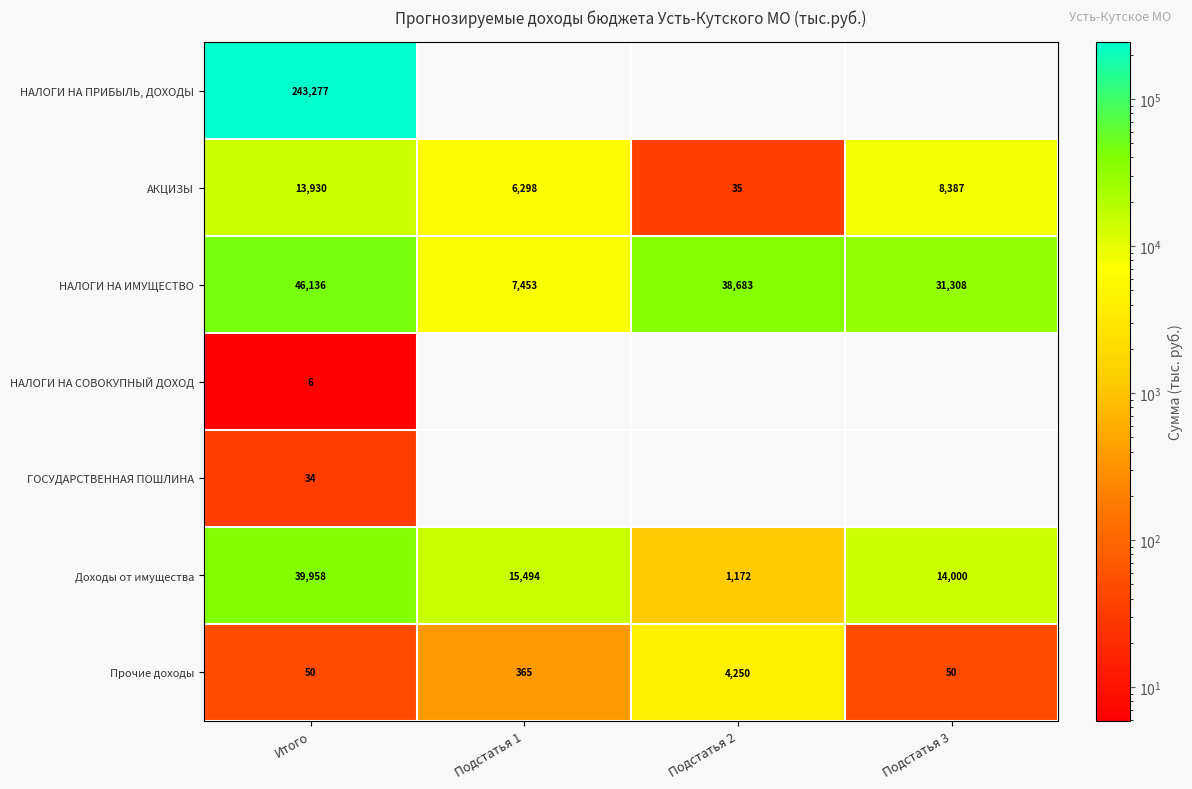

List the labels in order of АКЦИЗЫ value, largest first.

Итого, Подстатья 3, Подстатья 1, Подстатья 2